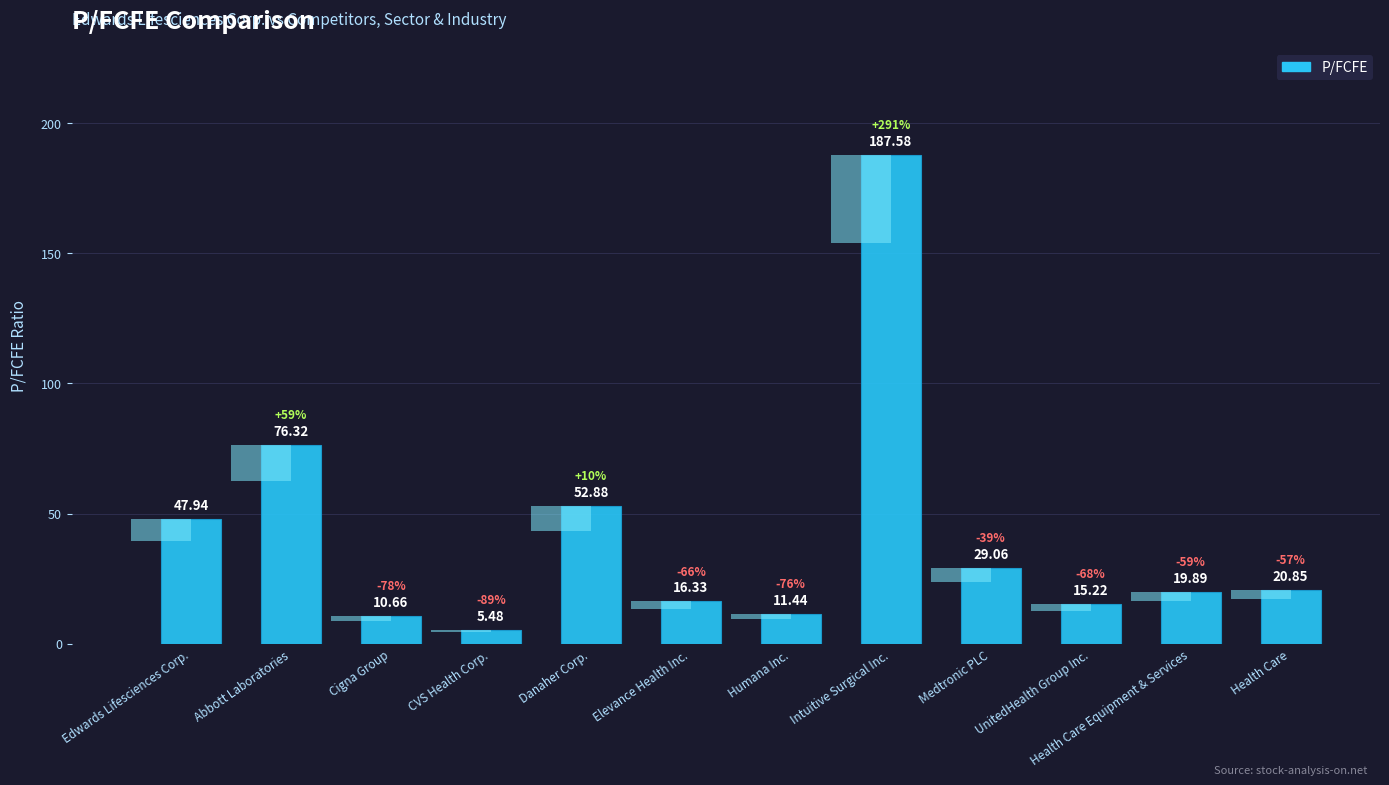

The chart shows a value of 8.9 at CVS Health Corp.. True or false?

False